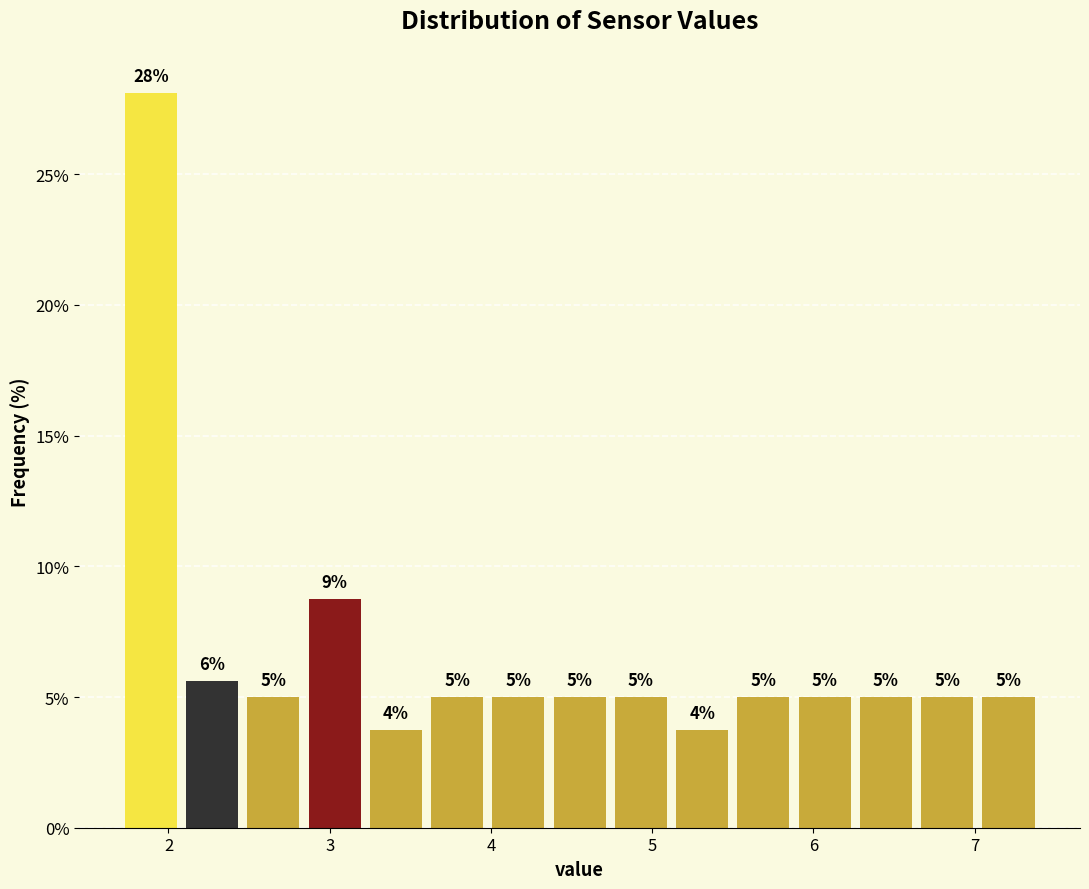

Around what value on the x-axis is the tallest bar? Give the approximate position of its centre, as read against the axis.

1.9